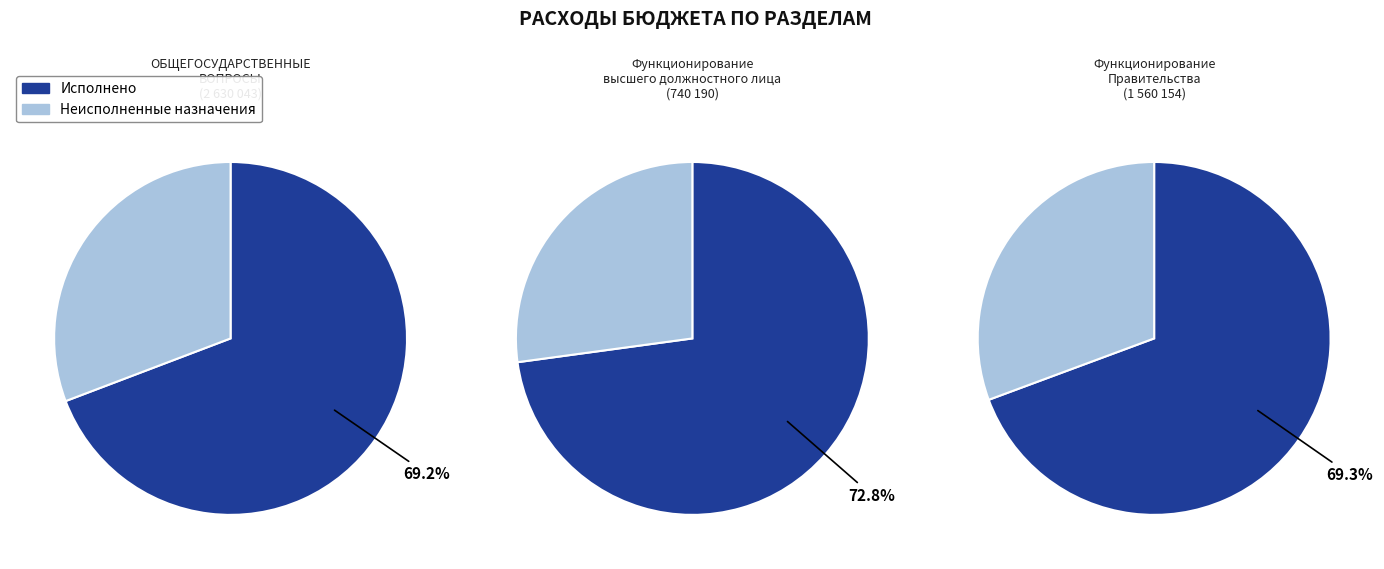

Is ОБЩЕГОСУДАРСТВЕННЫЕ ВОПРОСЫ the majority of the pie?

Yes